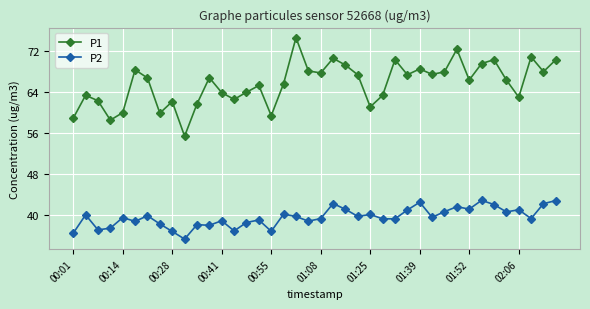

In P1, how many points are lower than both neighbors (excluding endpoints)?

12